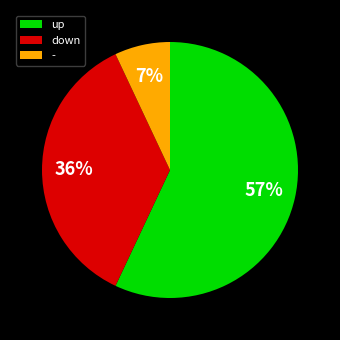

Which has a higher value, up or -?

up